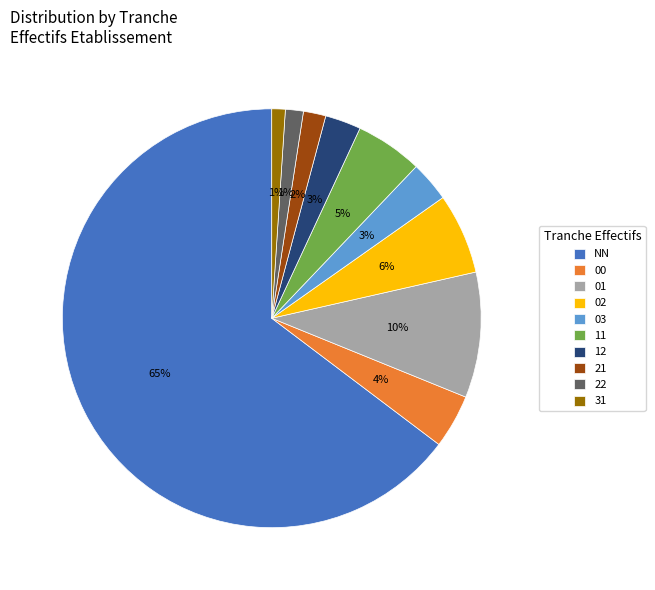

Count the number of slices in the pie.

10